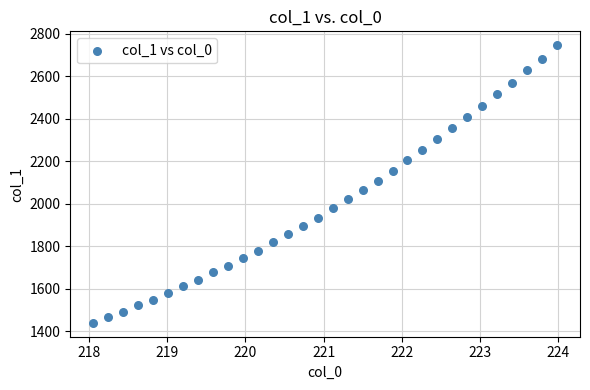

What is the range of Y values (max minus min)?

1306.5